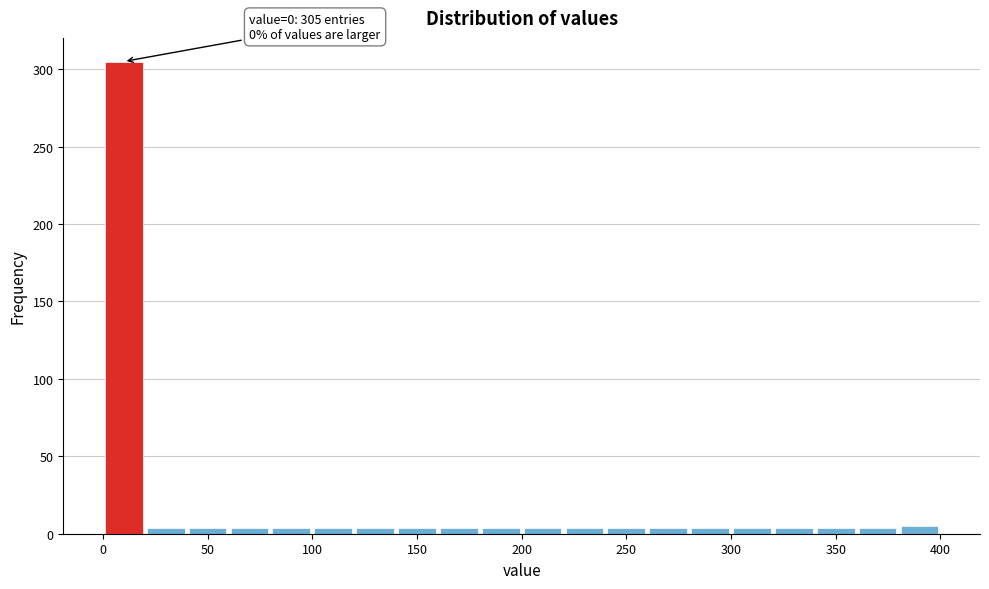

Which range on the x-axis has the tallest bar?

0 to 20